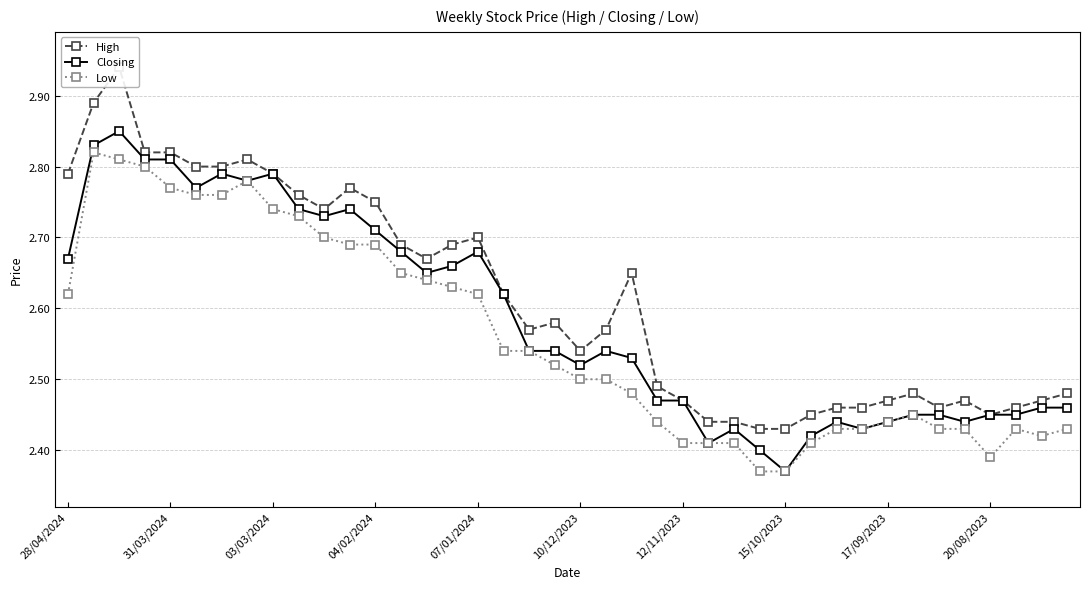

Count the Low values in the range 2 to 3.

40